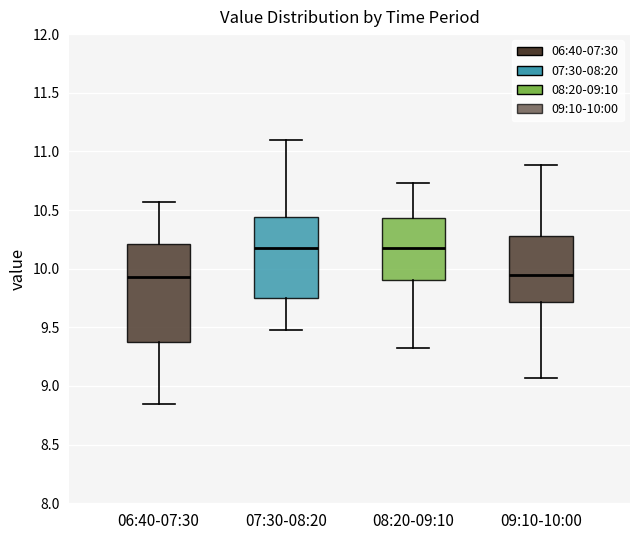

Reading left to right, read every box against the y-axis: the position of its median line, the range the box covers, and the ends of its whiskers. The values are not printed on the chart, so give them approximately, as read against the axis.

06:40-07:30: median 9.95, box 9.40 to 10.20, whiskers 8.85 to 10.55
07:30-08:20: median 10.20, box 9.75 to 10.45, whiskers 9.50 to 11.10
08:20-09:10: median 10.20, box 9.90 to 10.45, whiskers 9.30 to 10.75
09:10-10:00: median 9.95, box 9.70 to 10.30, whiskers 9.05 to 10.90